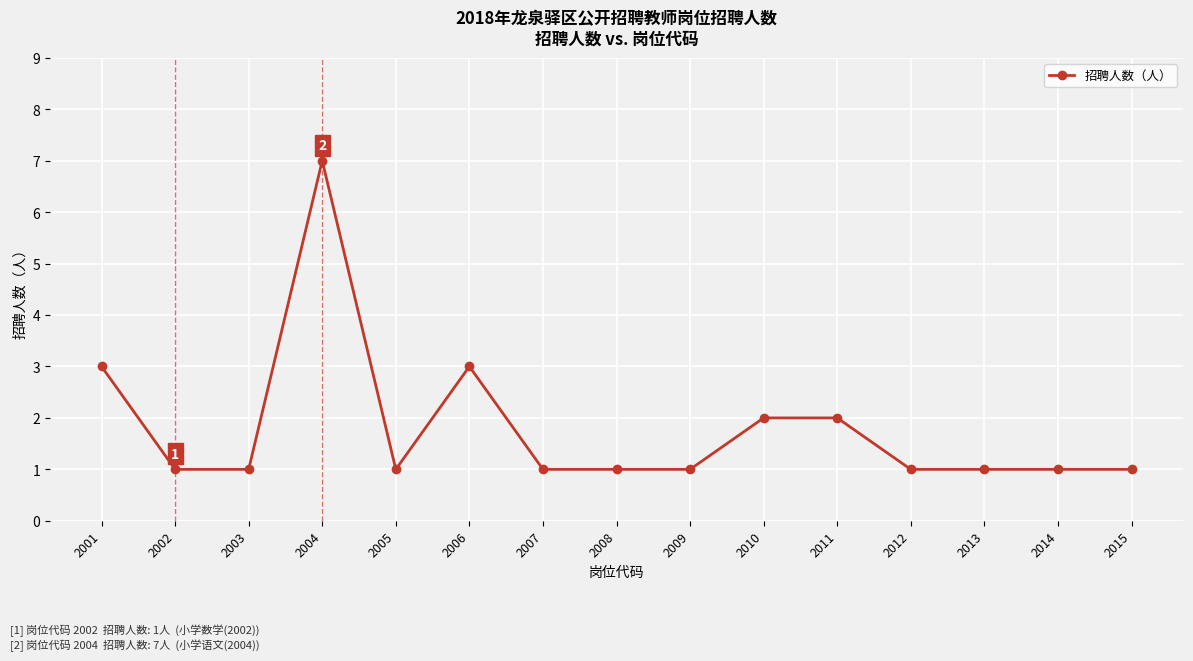

Is it true that the value at 2001 is 3?

True